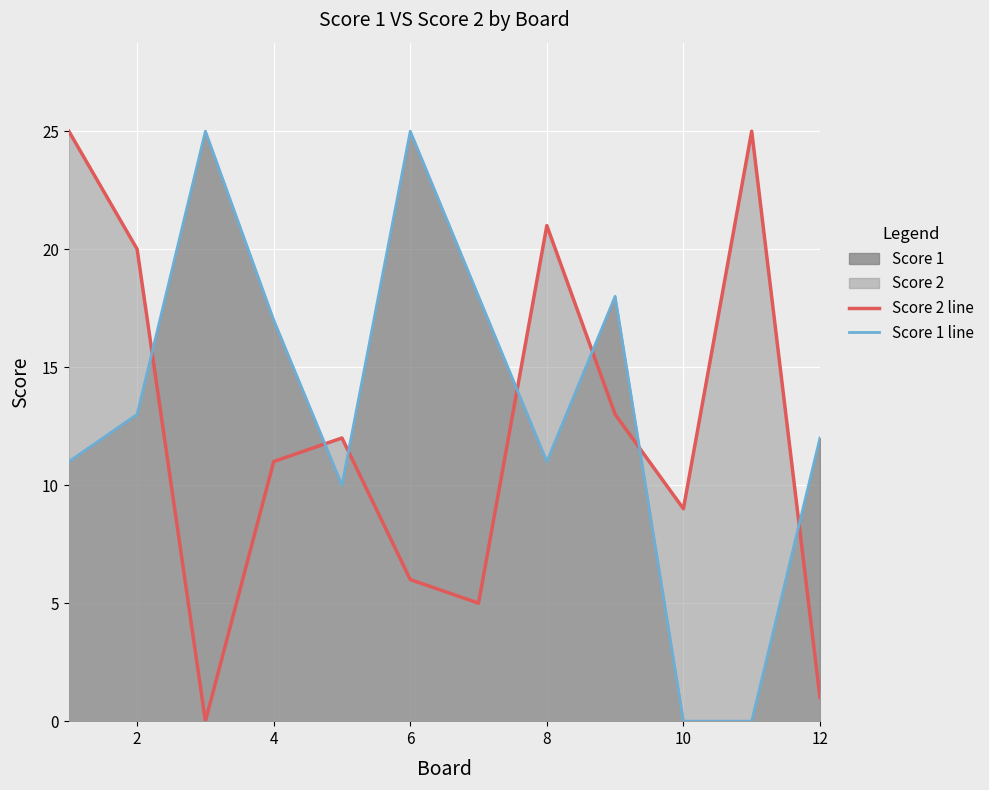

List the series in order of their peak value, highest first.

Score 2 line, Score 1 line